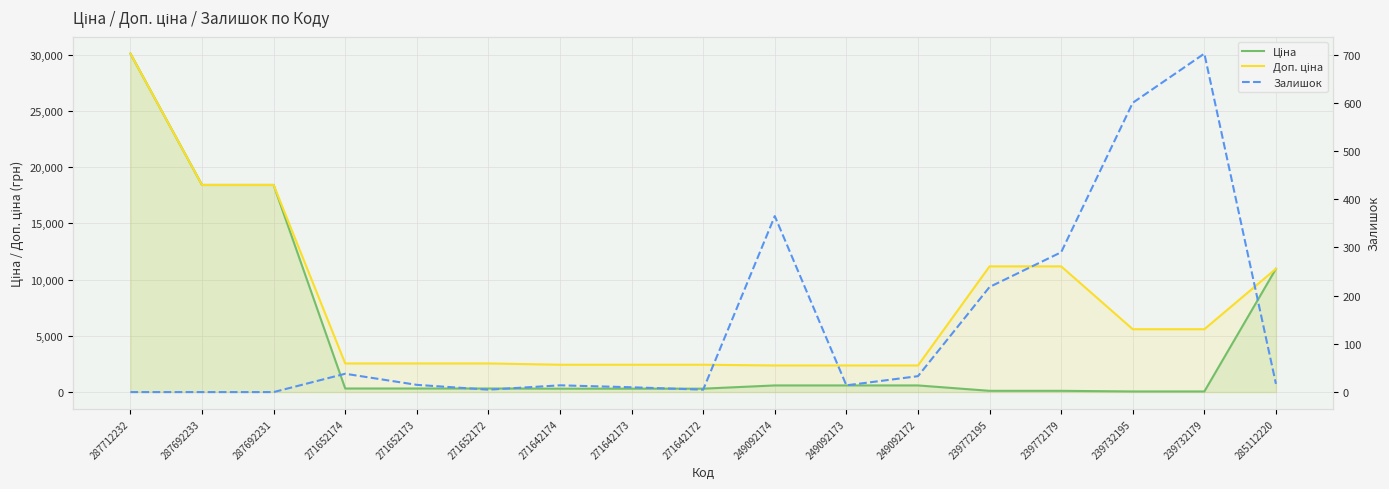

What is the spread (max minus min) of values at 287692233?

18420.9